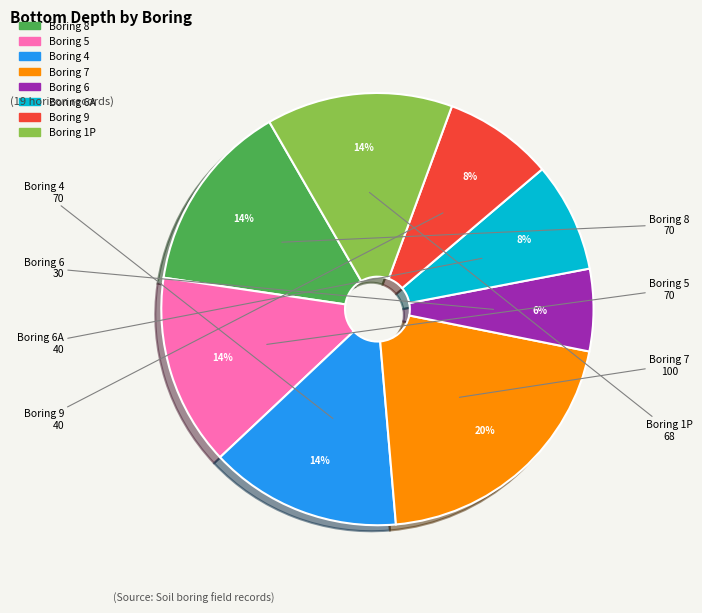

Is there any slice that represents more than half of the pie?

No